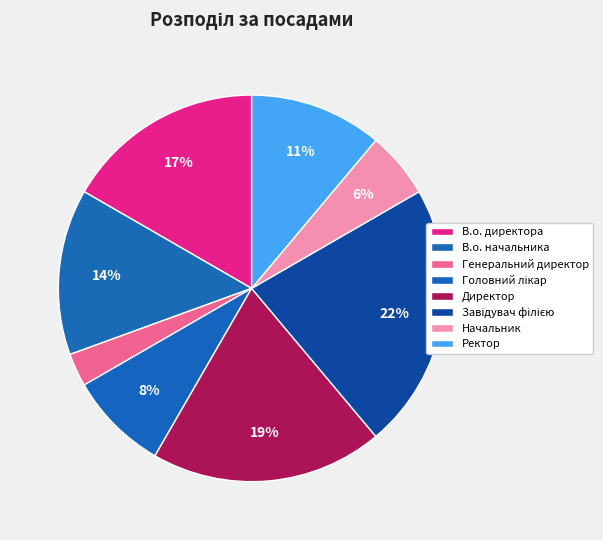

What is the smallest slice in the pie chart?

Генеральний директор